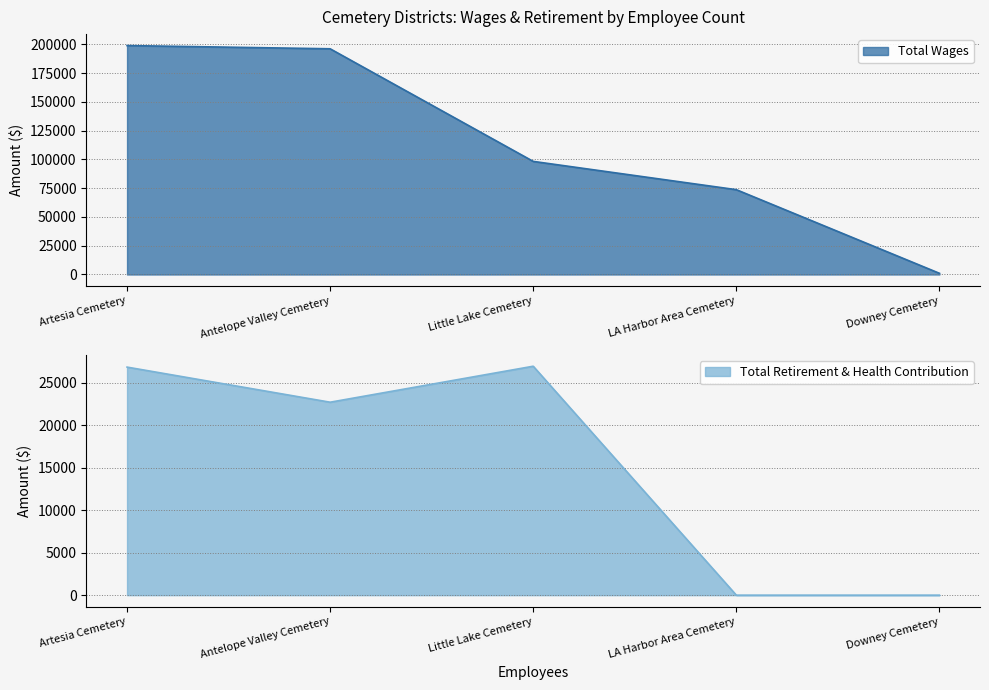

The value of Total Retirement & Health Contribution at LA Harbor Area Cemetery is 0. True or false?

True